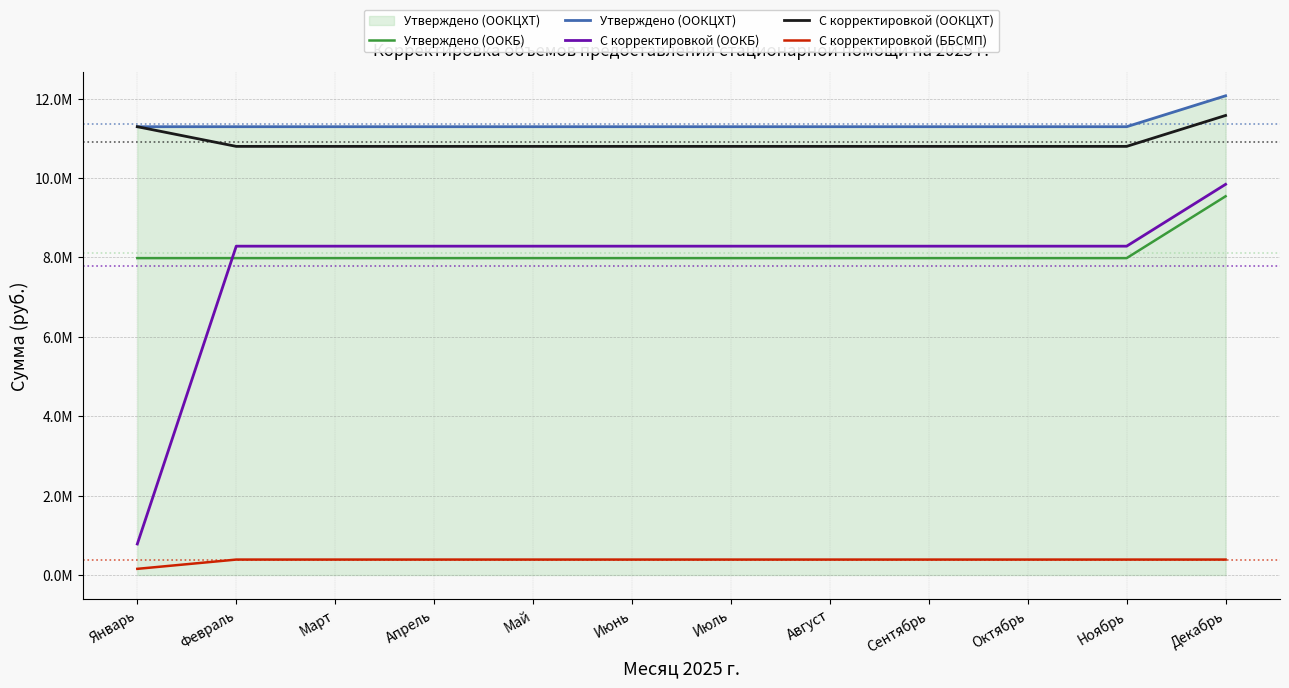

True or false: Утверждено (ООКЦХТ) and Утверждено (ООКБ) intersect in this chart.

False